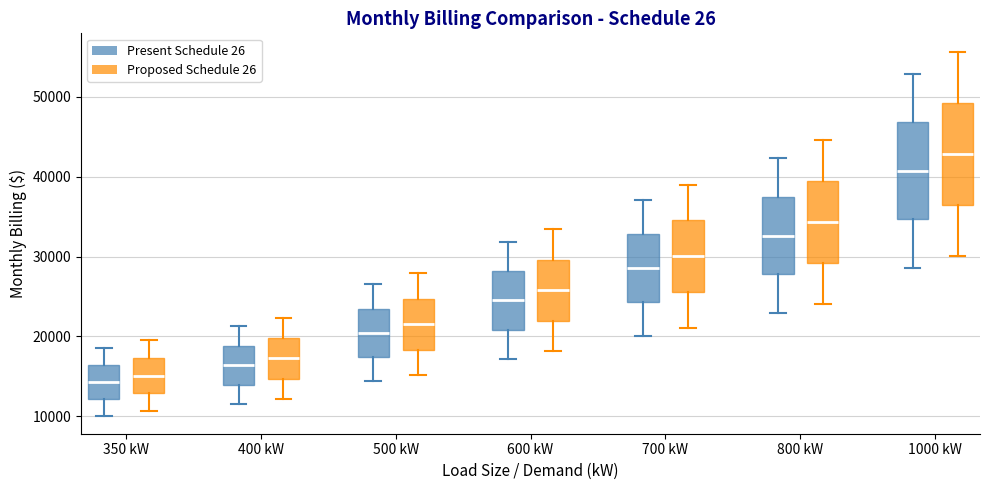

Reading left to right, read every box against the y-axis: the position of its median line, the range the box covers, and the ends of its whiskers. The values are not printed on the chart, so give them approximately, as read against the axis.

350 kW (Present Schedule 26): median 14000, box 12000 to 16000, whiskers 10000 to 19000
350 kW (Proposed Schedule 26): median 15000, box 13000 to 17000, whiskers 11000 to 20000
400 kW (Present Schedule 26): median 16000, box 14000 to 19000, whiskers 11000 to 21000
400 kW (Proposed Schedule 26): median 17000, box 15000 to 20000, whiskers 12000 to 22000
500 kW (Present Schedule 26): median 20000, box 17000 to 23000, whiskers 14000 to 27000
500 kW (Proposed Schedule 26): median 22000, box 18000 to 25000, whiskers 15000 to 28000
600 kW (Present Schedule 26): median 24000, box 21000 to 28000, whiskers 17000 to 32000
600 kW (Proposed Schedule 26): median 26000, box 22000 to 30000, whiskers 18000 to 33000
700 kW (Present Schedule 26): median 29000, box 24000 to 33000, whiskers 20000 to 37000
700 kW (Proposed Schedule 26): median 30000, box 26000 to 35000, whiskers 21000 to 39000
800 kW (Present Schedule 26): median 33000, box 28000 to 37000, whiskers 23000 to 42000
800 kW (Proposed Schedule 26): median 34000, box 29000 to 39000, whiskers 24000 to 45000
1000 kW (Present Schedule 26): median 41000, box 35000 to 47000, whiskers 29000 to 53000
1000 kW (Proposed Schedule 26): median 43000, box 36000 to 49000, whiskers 30000 to 56000